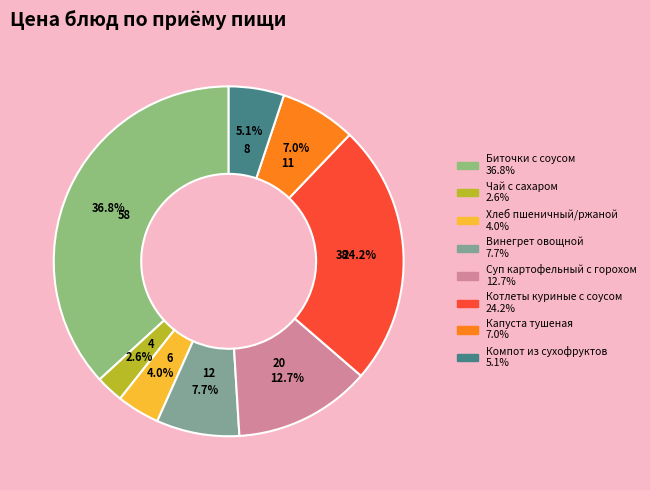

Rank the categories by value from highest to lowest.

Биточки с соусом, Котлеты куриные с соусом, Суп картофельный с горохом, Винегрет овощной, Капуста тушеная, Компот из сухофруктов, Хлеб пшеничный/ржаной, Чай с сахаром